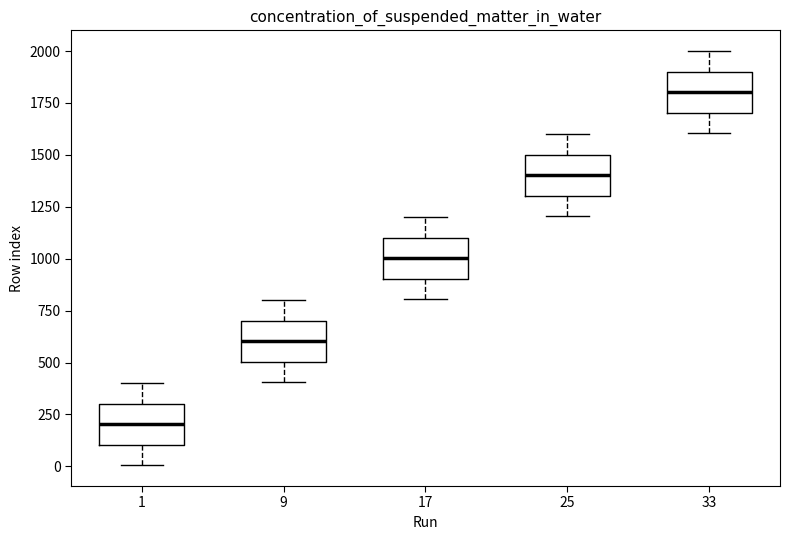

Which box has the highest median line?

33